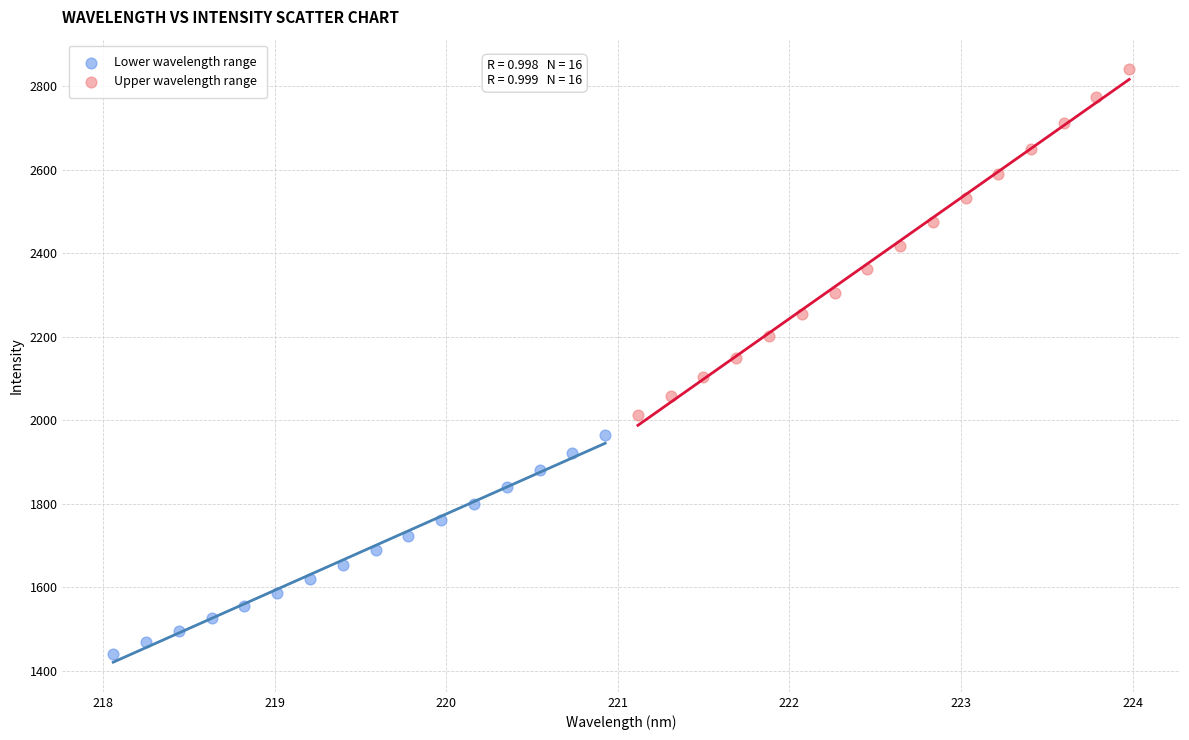

What are all the series names shown in the legend?

Lower wavelength range, Upper wavelength range